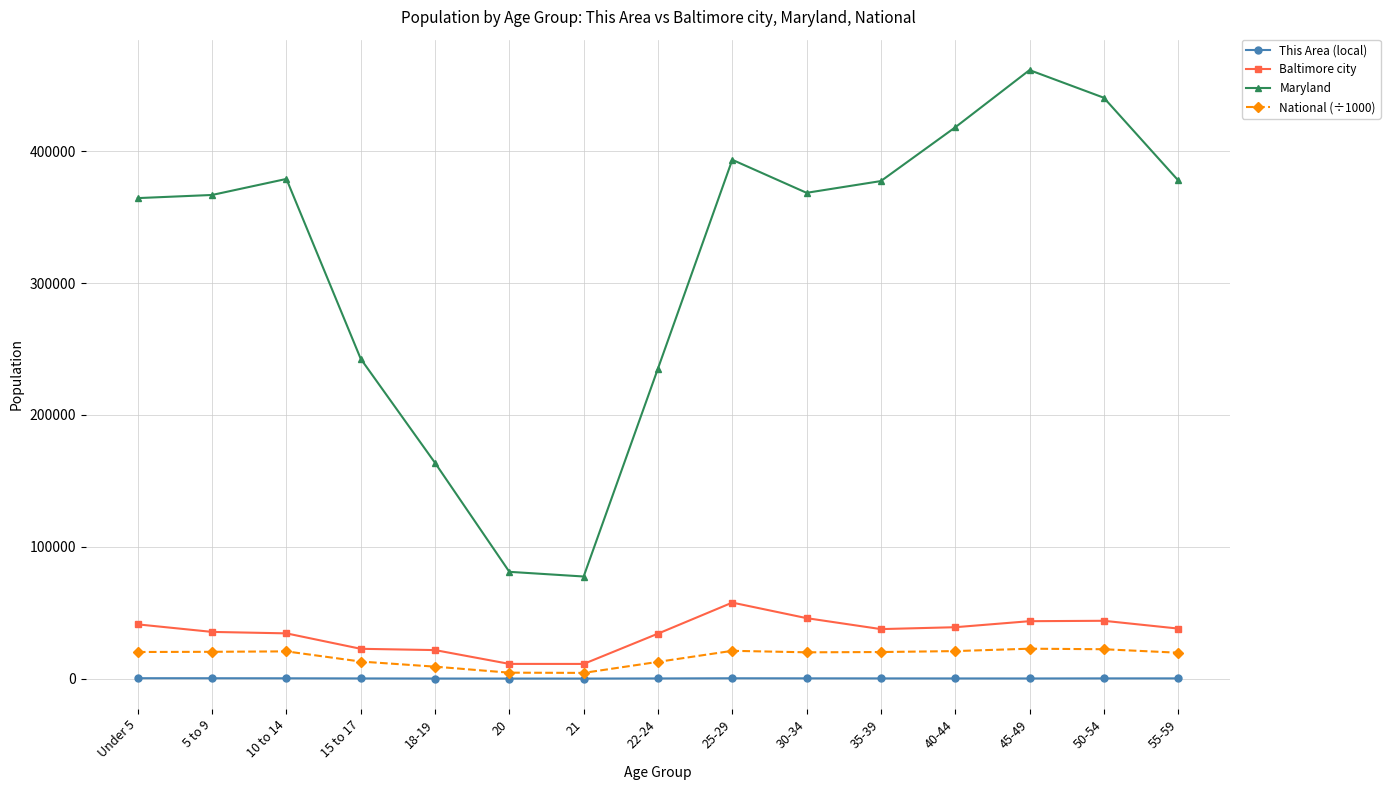

Is the value of Baltimore city at 21 greater than the value of This Area (local) at 20?

Yes